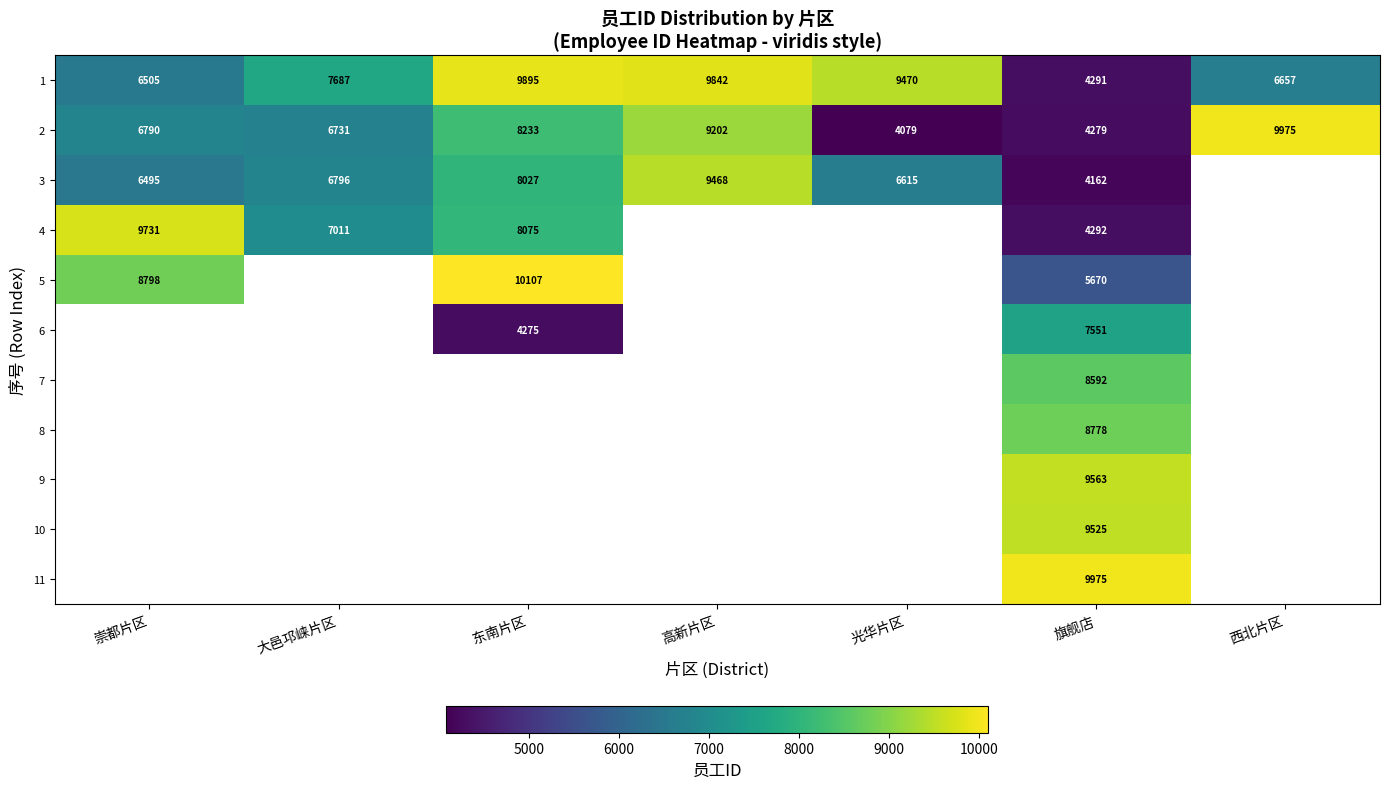

Which label corresponds to the smallest value in the chart?

光华片区